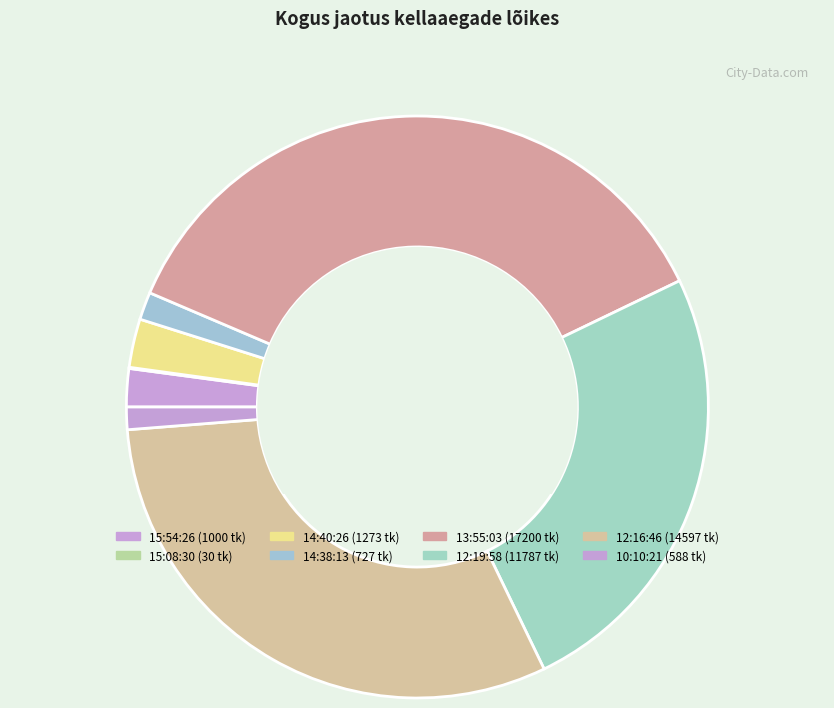

What portion of the pie excludes 14:38:13?

98.5%